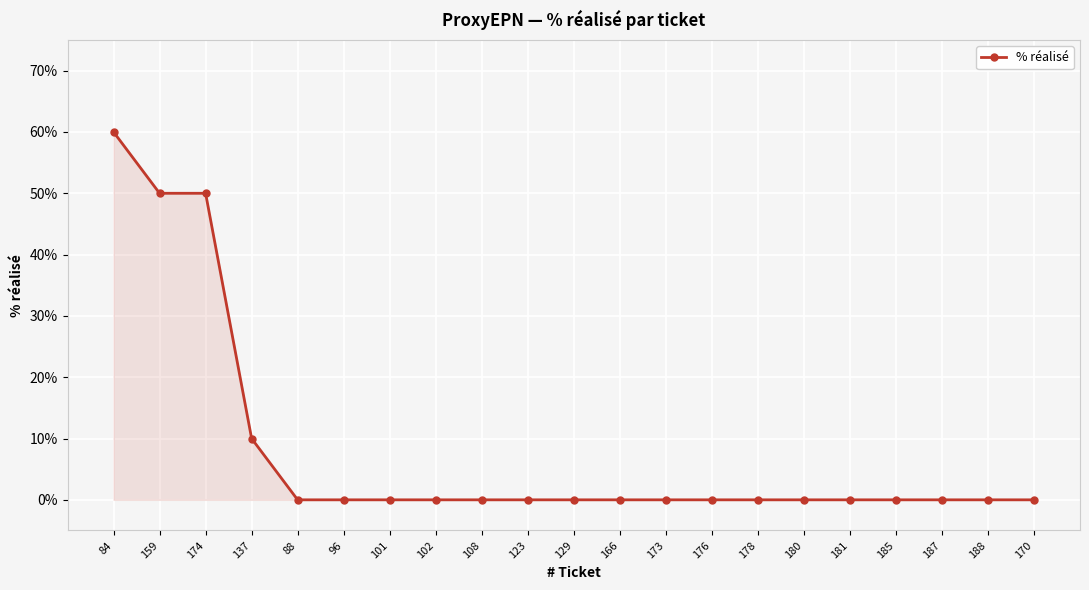

What is the greatest value displayed?

60